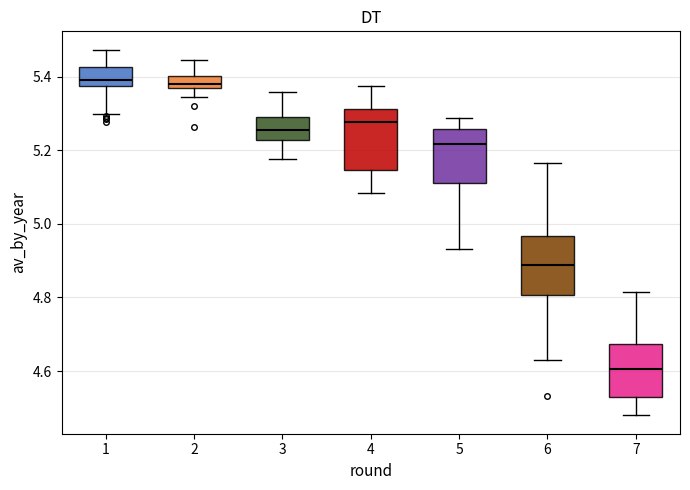

Which box's median line is the lowest?

7